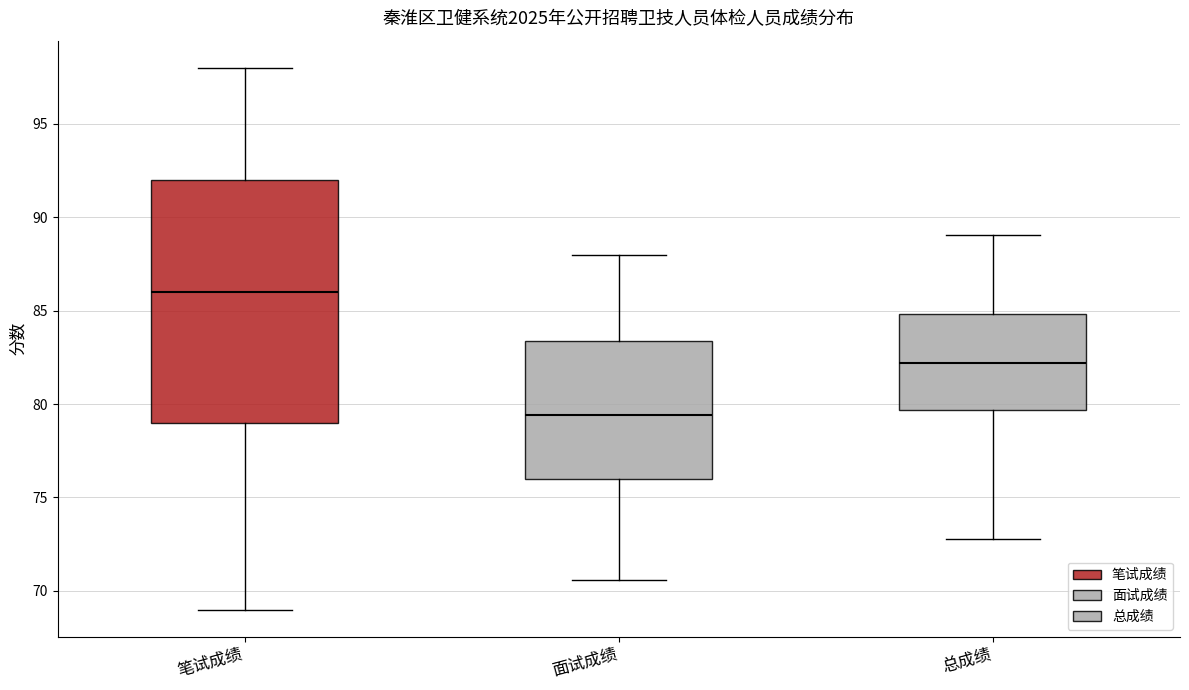

Which box's median line is the highest?

笔试成绩